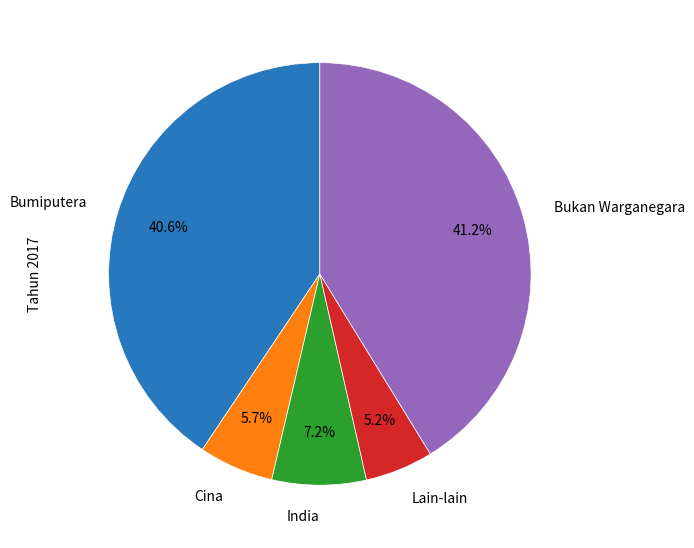

How many segments does this pie chart have?

5